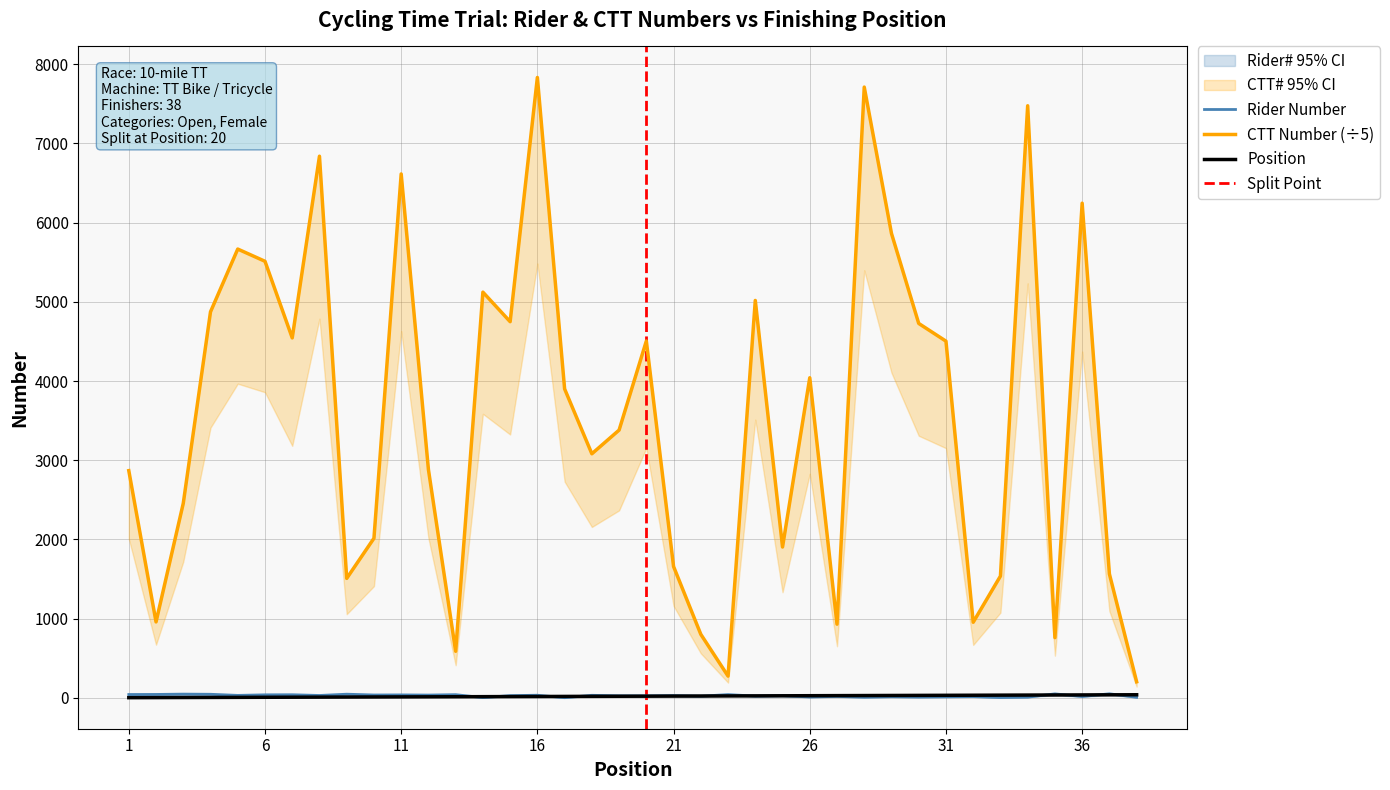

Reading right to left, what are all the values shown in this chart?

Position: 38.0	37.0	36.0	35.0	34.0	33.0	32.0	31.0	30.0	29.0	28.0	27.0	26.0	25.0	24.0	23.0	22.0	21.0	20.0	19.0	18.0	17.0	16.0	15.0	14.0	13.0	12.0	11.0	10.0	9.0	8.0	7.0	6.0	5.0	4.0	3.0	2.0	1.0
Rider Number: 6.0	50.0	16.0	49.0	8.0	3.0	15.0	12.0	9.0	13.0	7.0	17.0	10.0	26.0	21.0	40.0	20.0	28.0	24.0	25.0	31.0	1.0	32.0	27.0	2.0	39.0	34.0	36.0	35.0	45.0	29.0	38.0	37.0	30.0	44.0	46.0	42.0	41.0
CTT Number: 202.0	1563.8	6245.2	759.2	7475.6	1536.6	953.6	4503.2	4726.8	5863.2	7711.8	929.6	4041.2	1903.6	5017.0	273.4	801.2	1657.2	4504.8	3380.2	3081.0	3900.0	7833.2	4749.2	5122.0	586.8	2881.8	6614.4	2014.2	1507.6	6838.8	4544.2	5511.8	5666.2	4873.8	2455.6	957.8	2868.0